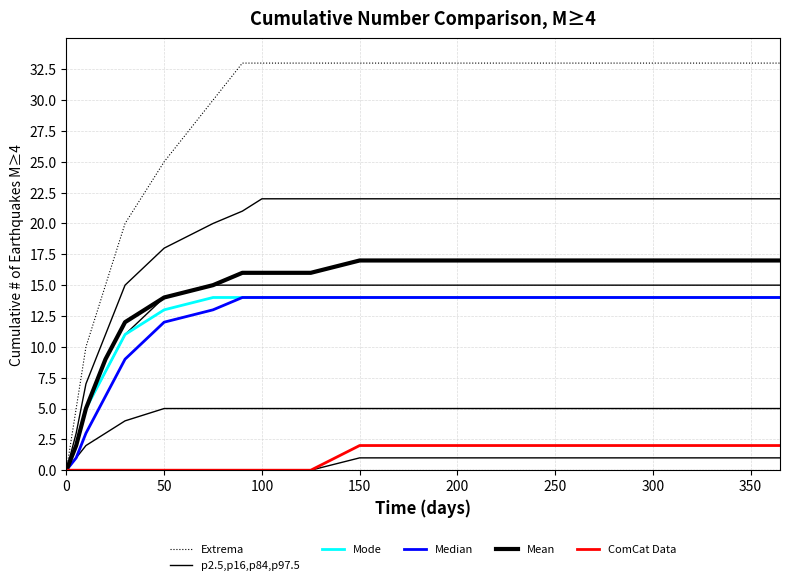

At how many categories does at least one series exceed 10?

16